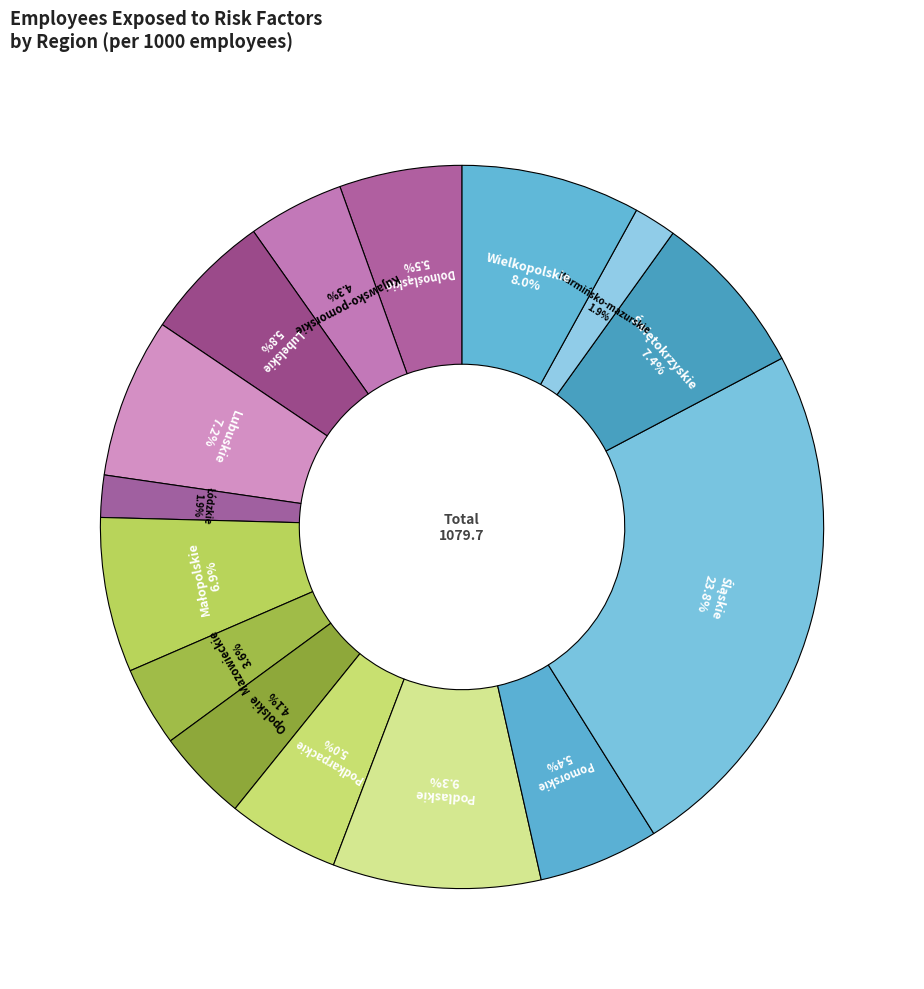

What is the ratio of the value at Kujawsko-pomorskie to the value at Lubuskie?

0.6